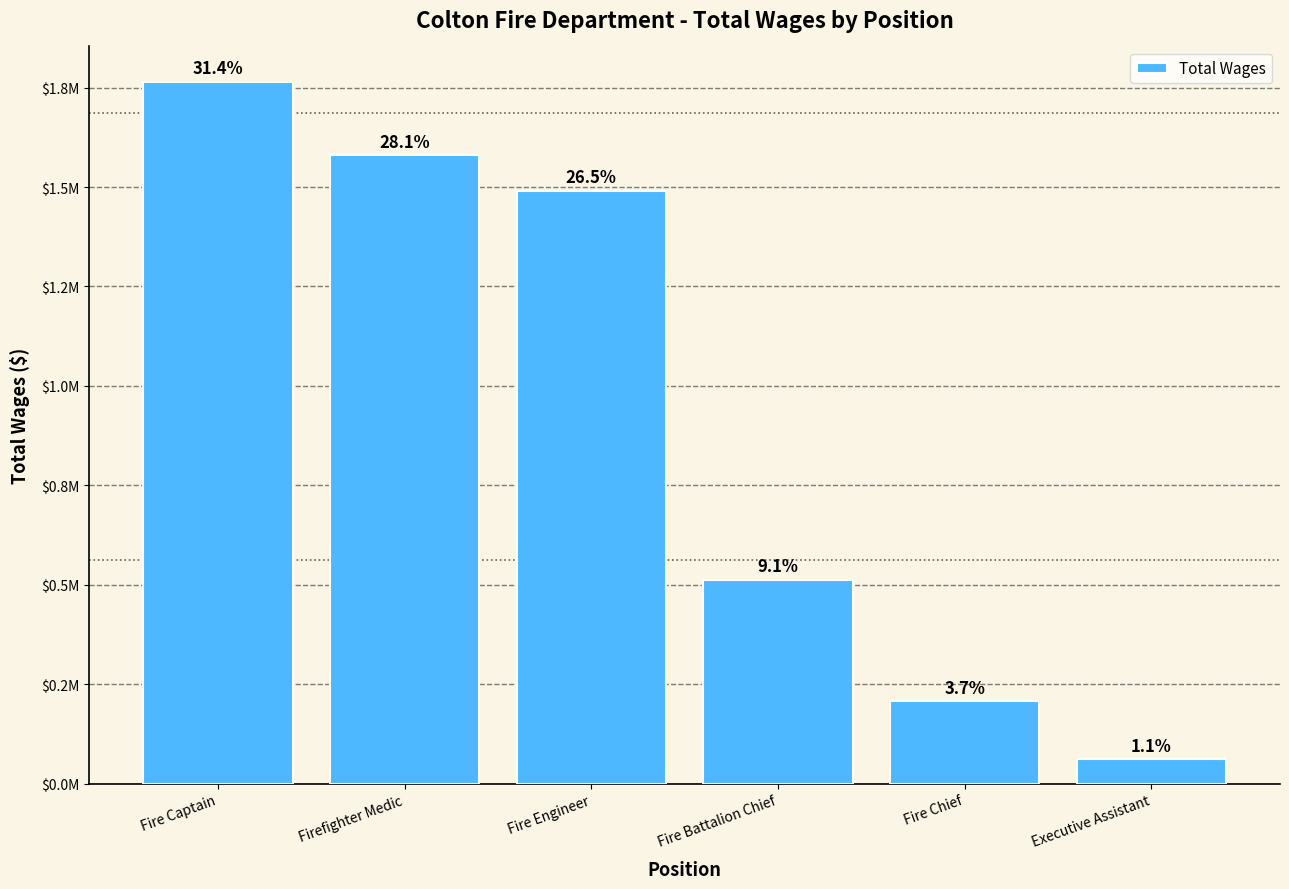

Rank the categories by value from highest to lowest.

Fire Captain, Firefighter Medic, Fire Engineer, Fire Battalion Chief, Fire Chief, Executive Assistant